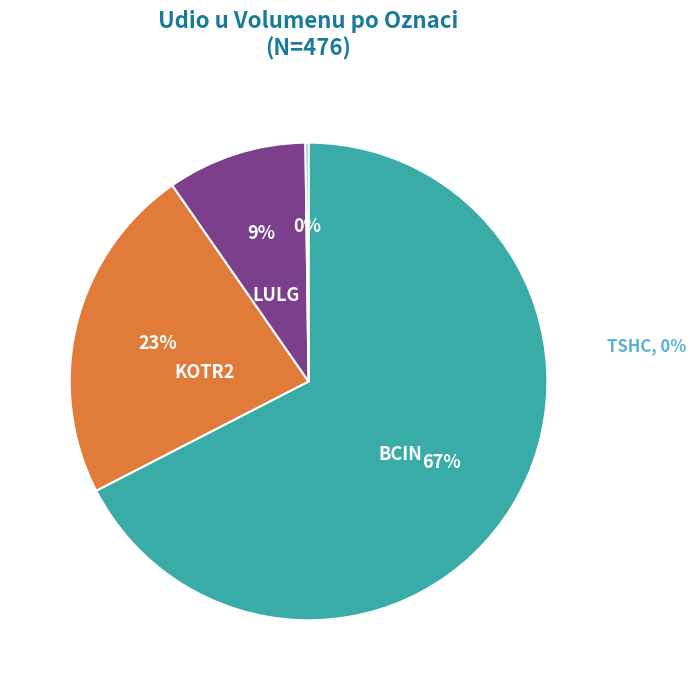

What is the largest slice in the pie chart?

BCIN